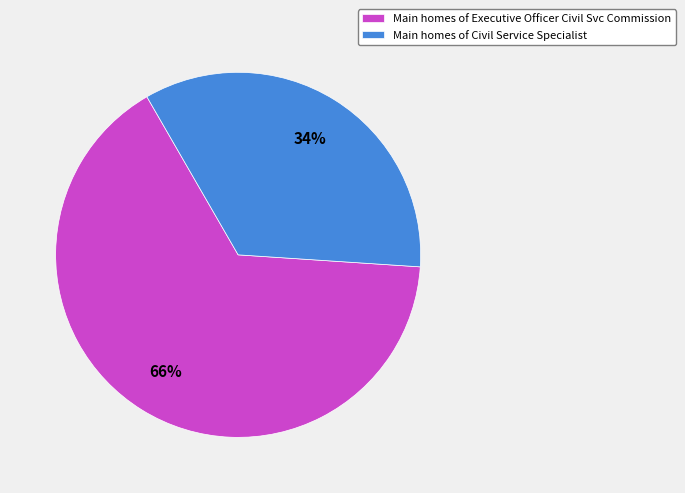

How many slices are in this pie chart?

2